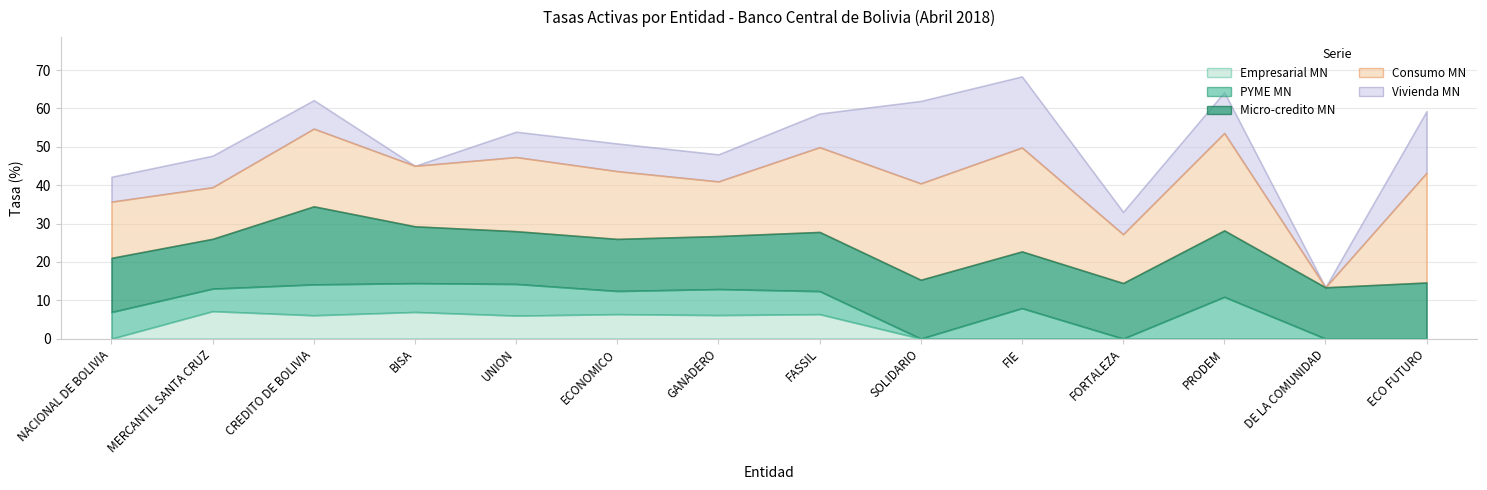

How many interior local valleys does the Consumo MN series have?

5